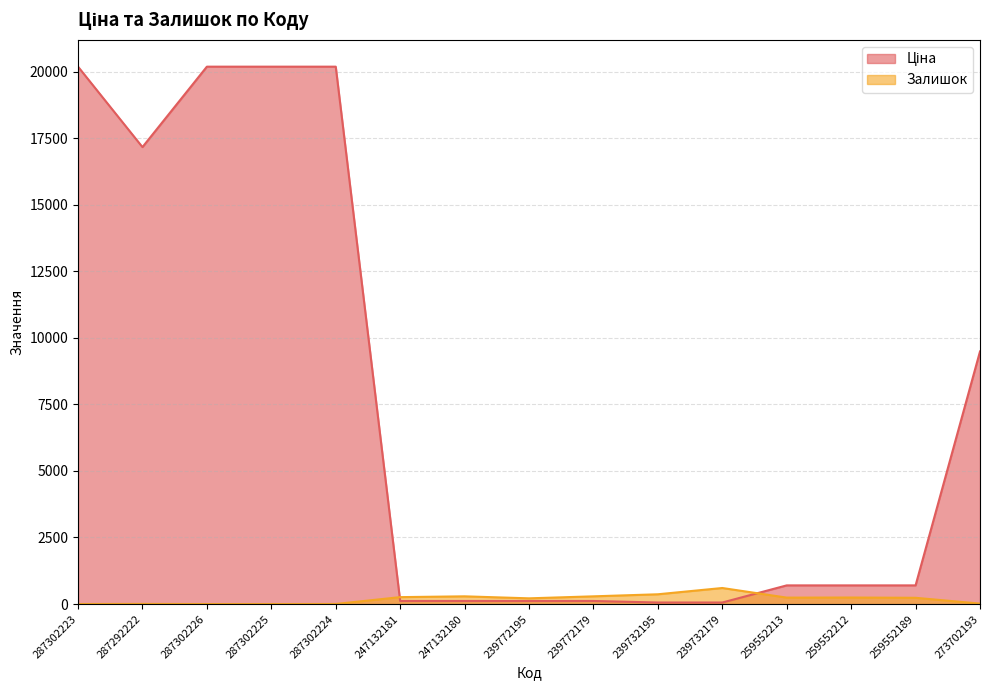

Which series has the widest spread of values?

Ціна